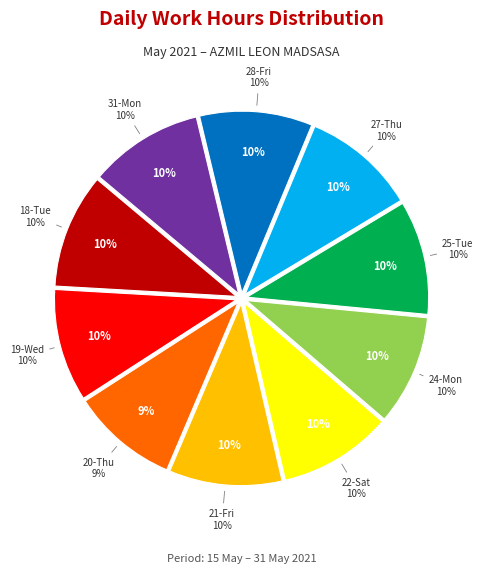

What portion of the pie excludes 19-Wed?

90.0%